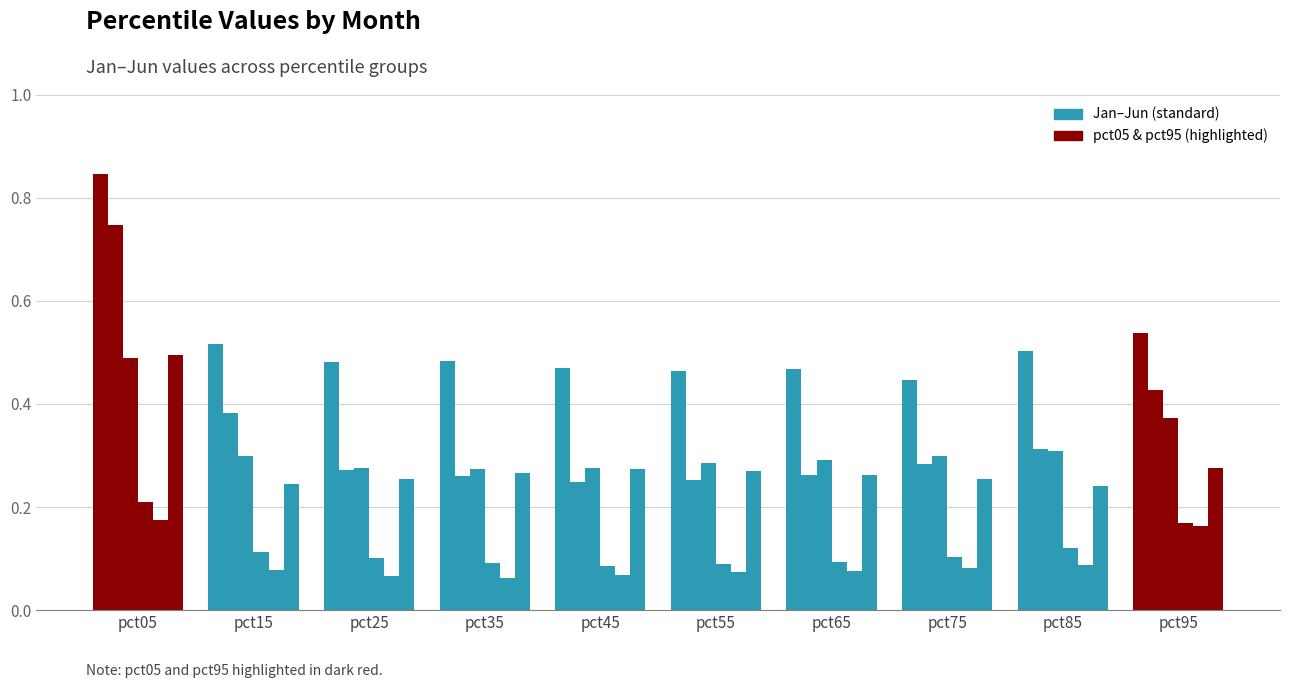

Count the number of data series in this chart.

6